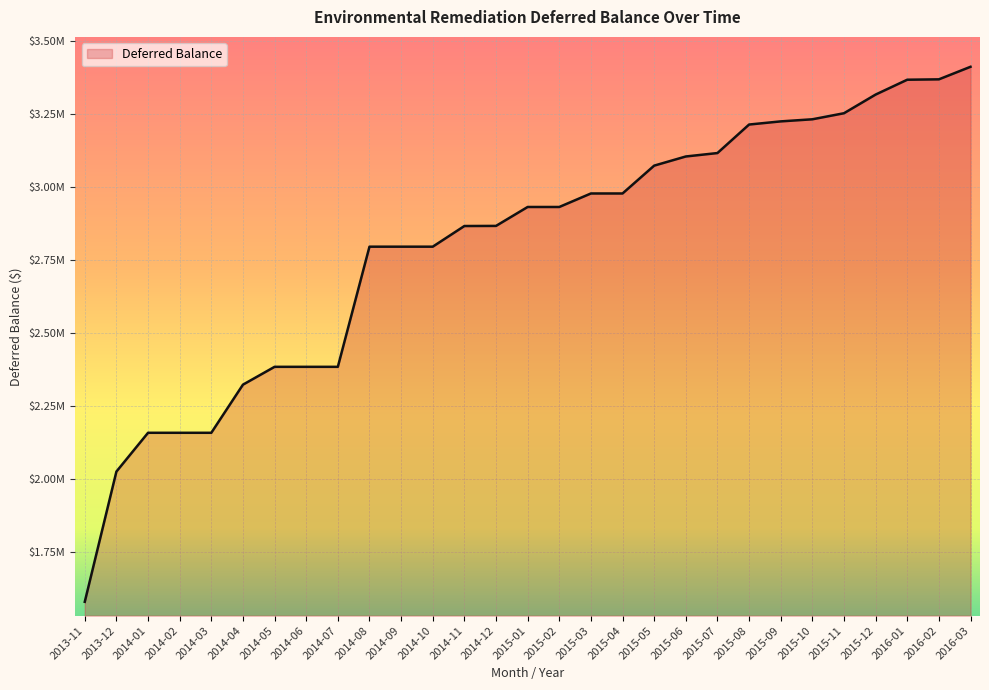

Where is the data nearest to the value 2495203?

2014-05